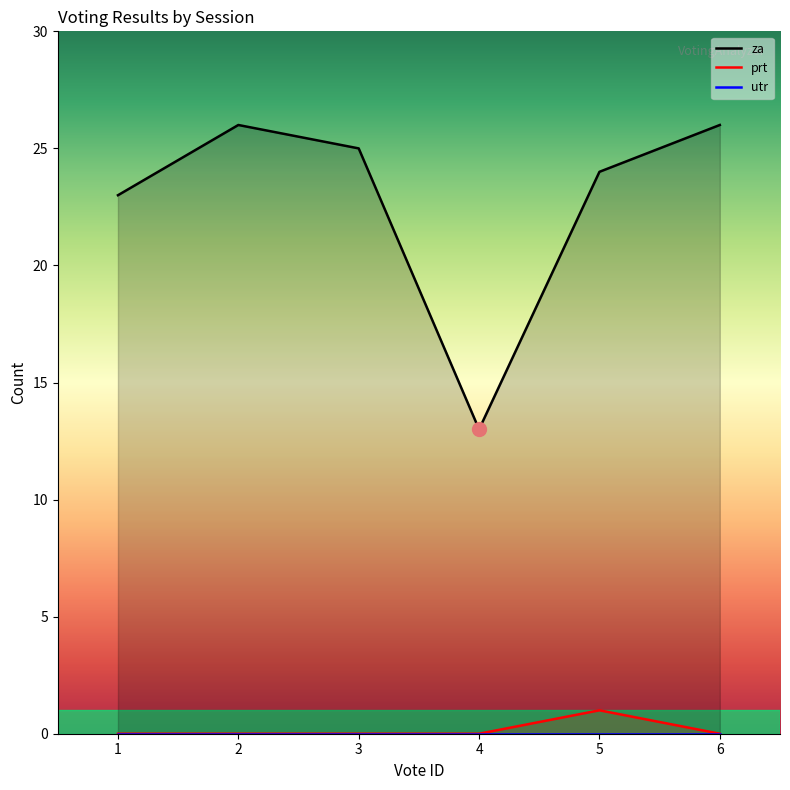

Between 3 and 6, which is larger?

6